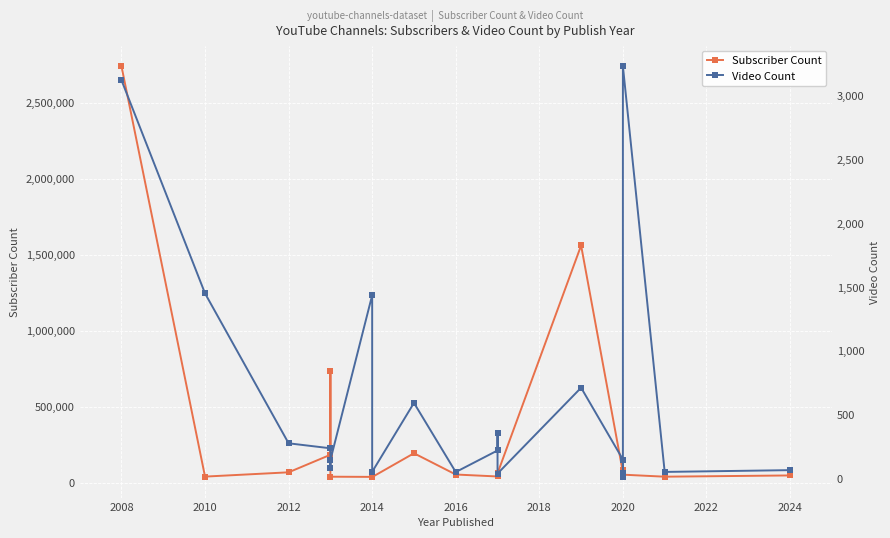

What is the value of the Video Count point at the 17th from the left?

13